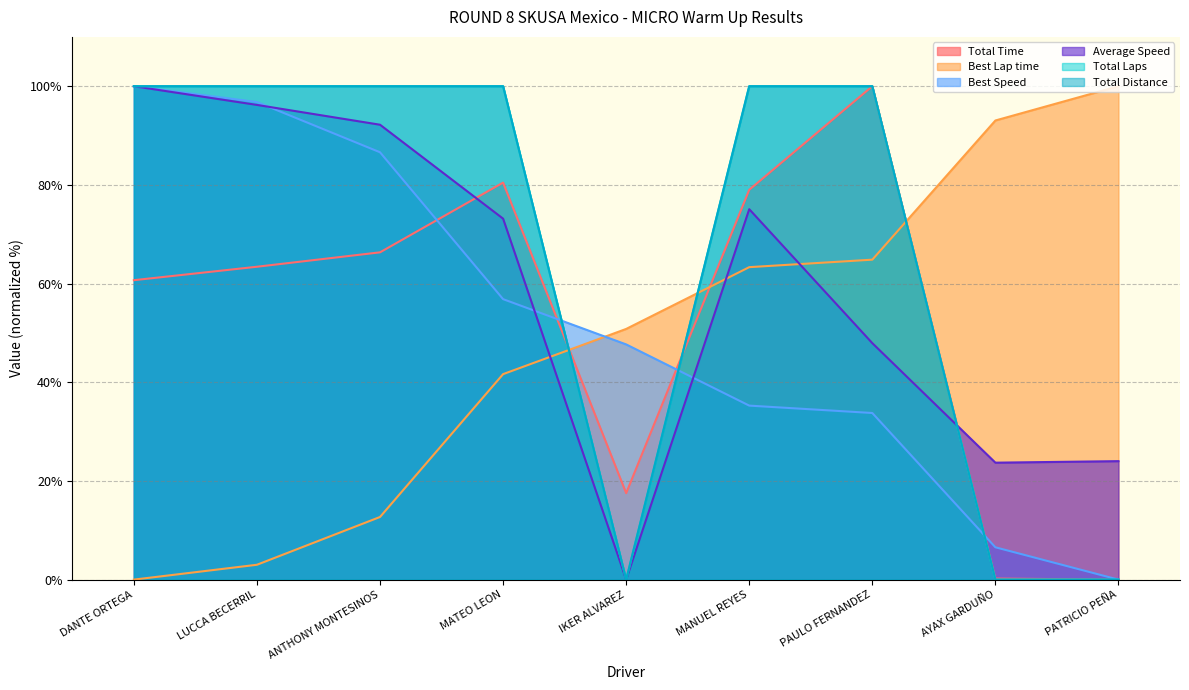

What is the value of the Average Speed point at the 7th from the left?

47.9